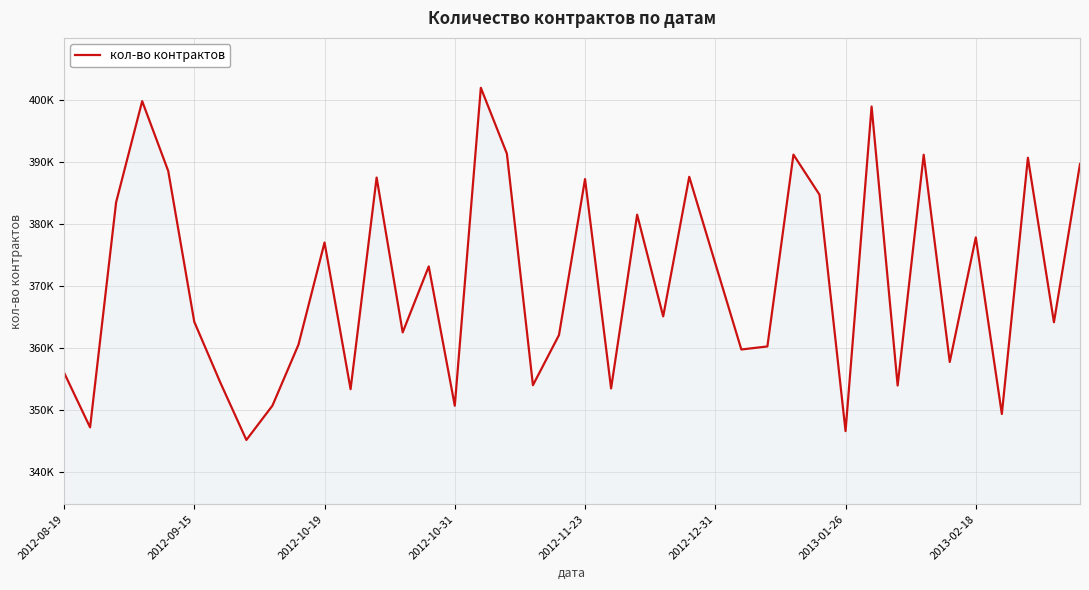

Rank the categories by value from highest to lowest.

16, 2012-10-31, 31, 17, 28, 33, 37, 39, 2012-11-23, 24, 12, 20, 29, 2012-10-19, 22, 35, 10, 25, 14, 23, 2012-12-31, 38, 13, 19, 9, 27, 26, 34, 2012-08-19, 2013-01-26, 18, 32, 21, 11, 8, 15, 36, 2012-09-15, 30, 2013-02-18